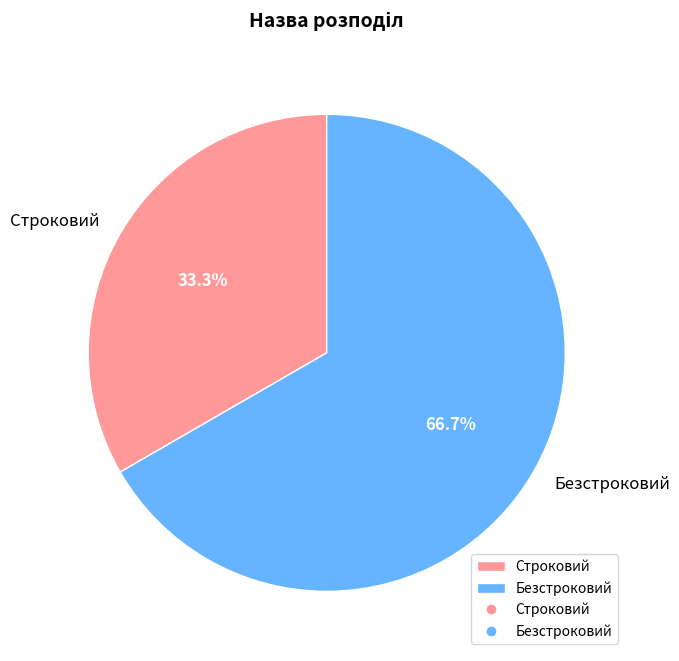

To the nearest percent, what percentage of the pie is Безстроковий?

67%